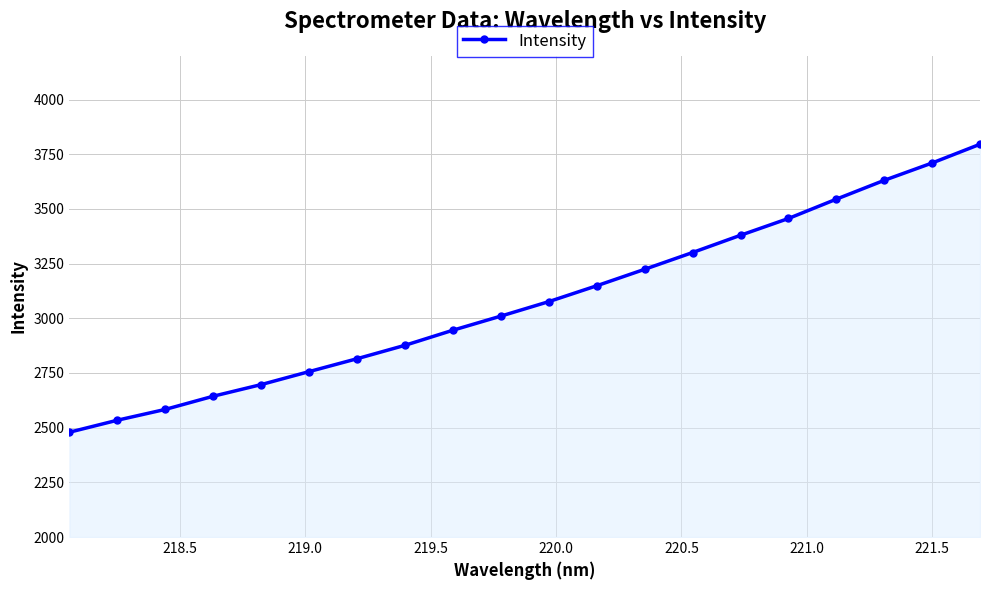

What is the value of the 2nd point from the left?

2534.1